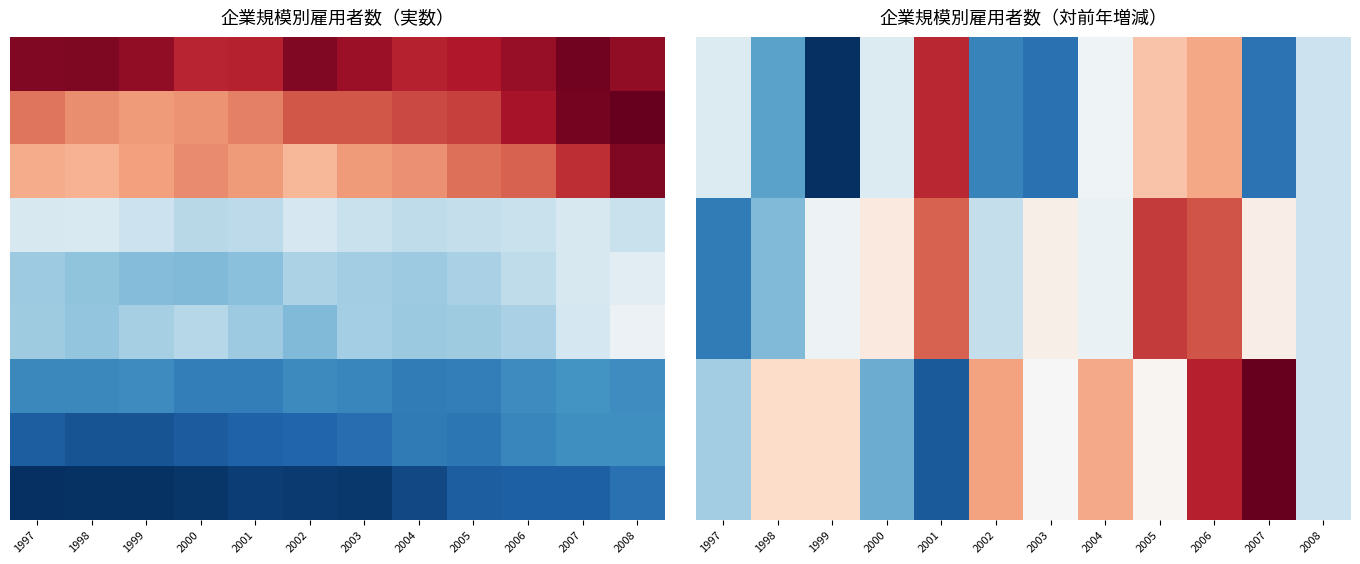

How many distinct data groups are displayed?

9